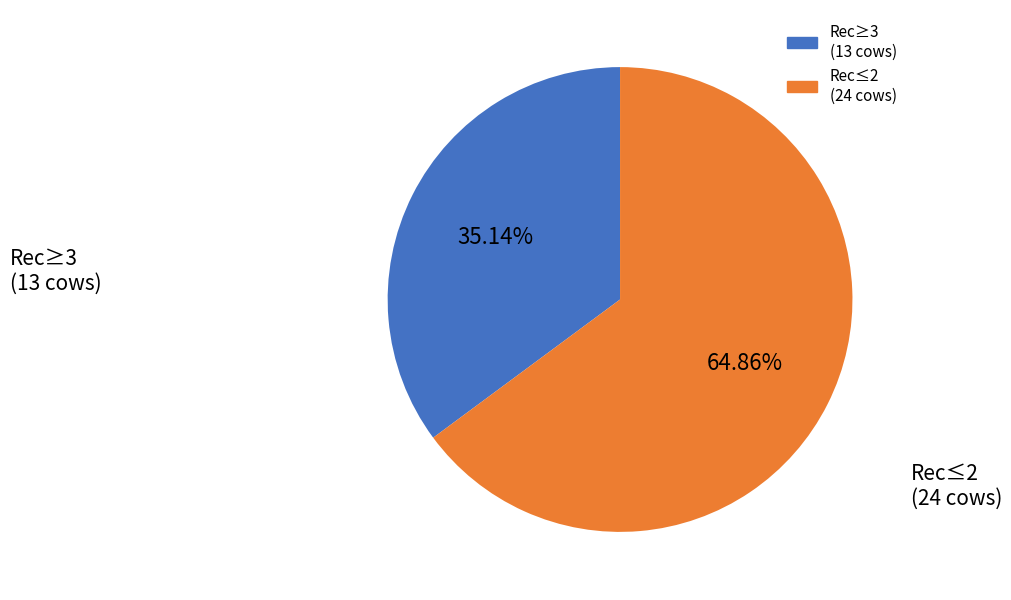

Is there any slice that represents more than half of the pie?

Yes